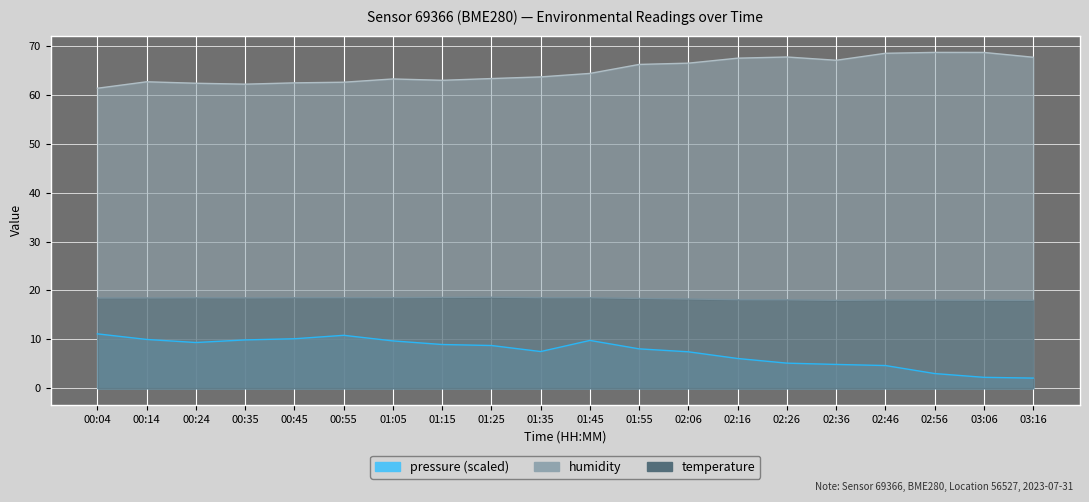

At which label does pressure reach its peak?

00:04